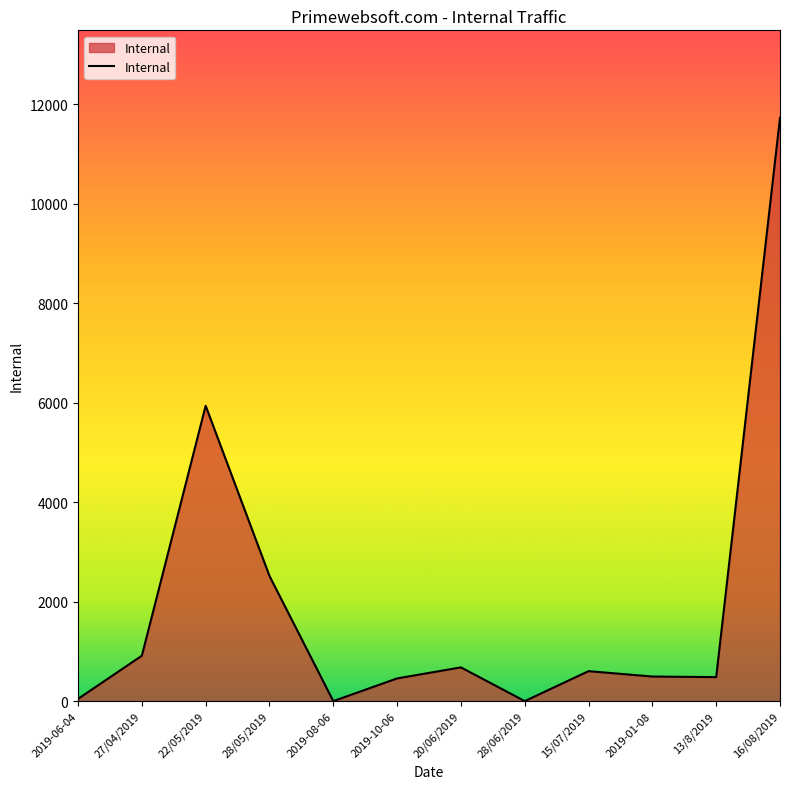

What is the change in value from 27/04/2019 to 15/07/2019?

-310